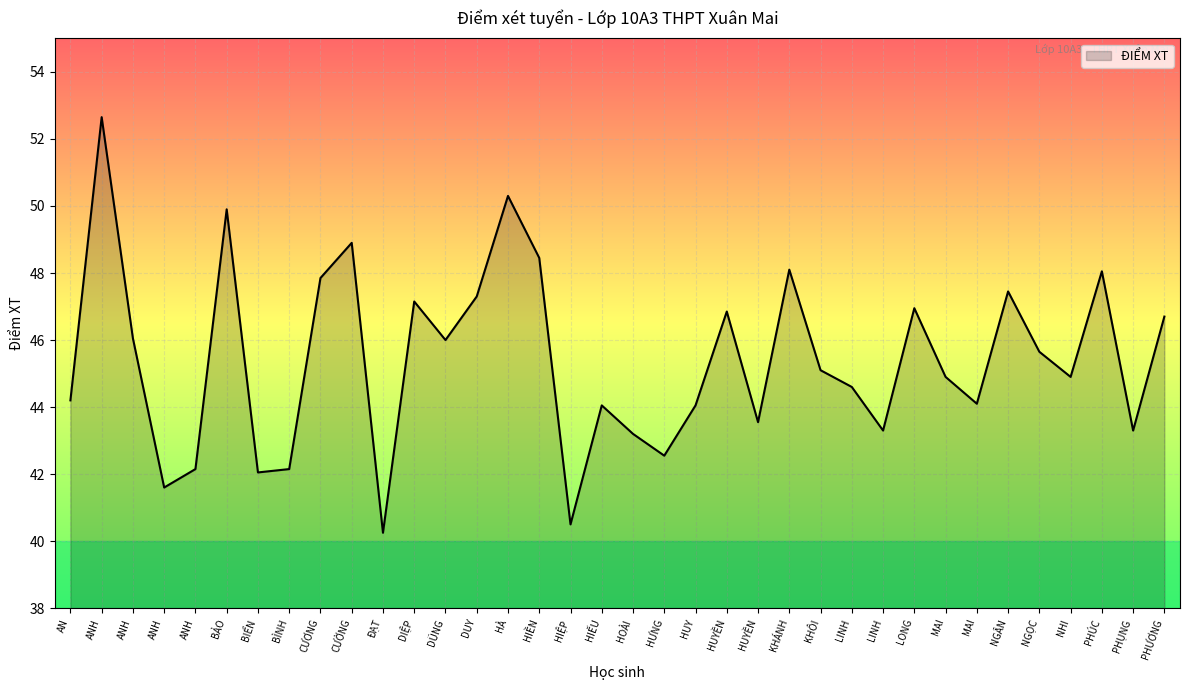

Count the number of values greater than 45.

18